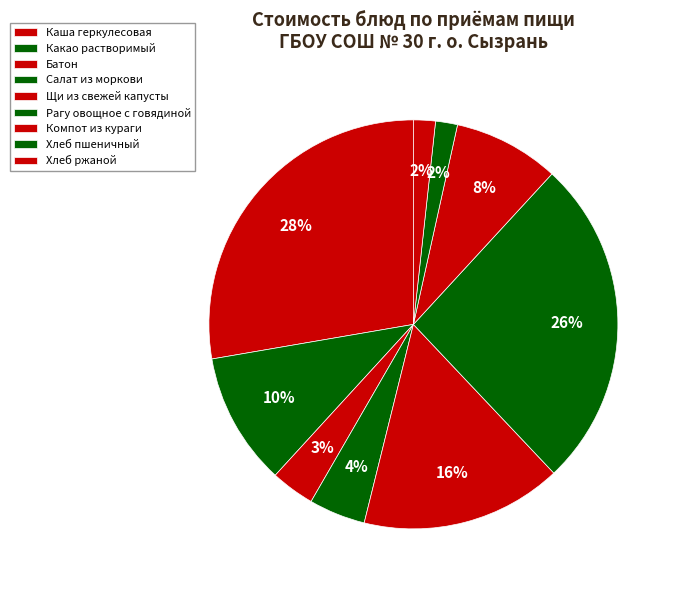

Between Салат из моркови and Батон, which is larger?

Салат из моркови